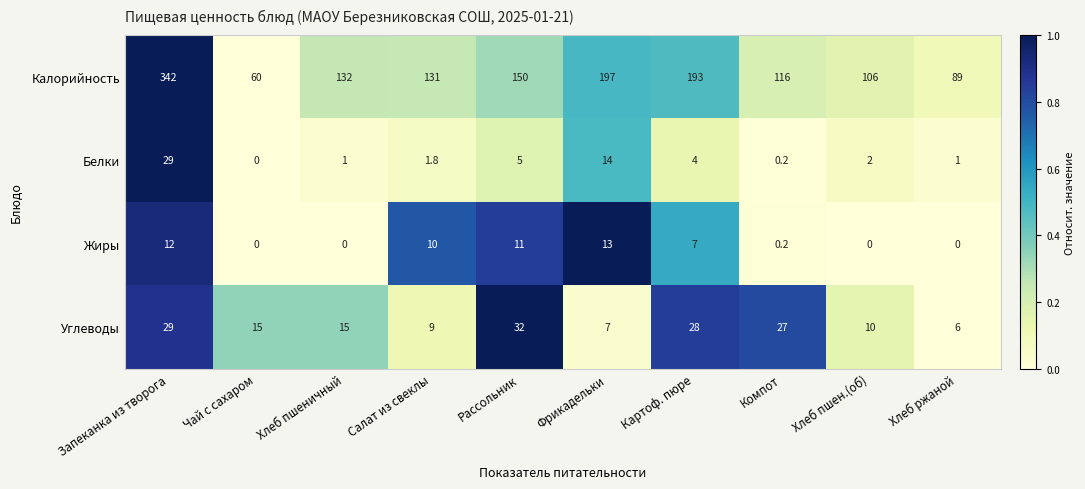

At which label does Жиры first exceed 7?

Запеканка из творога